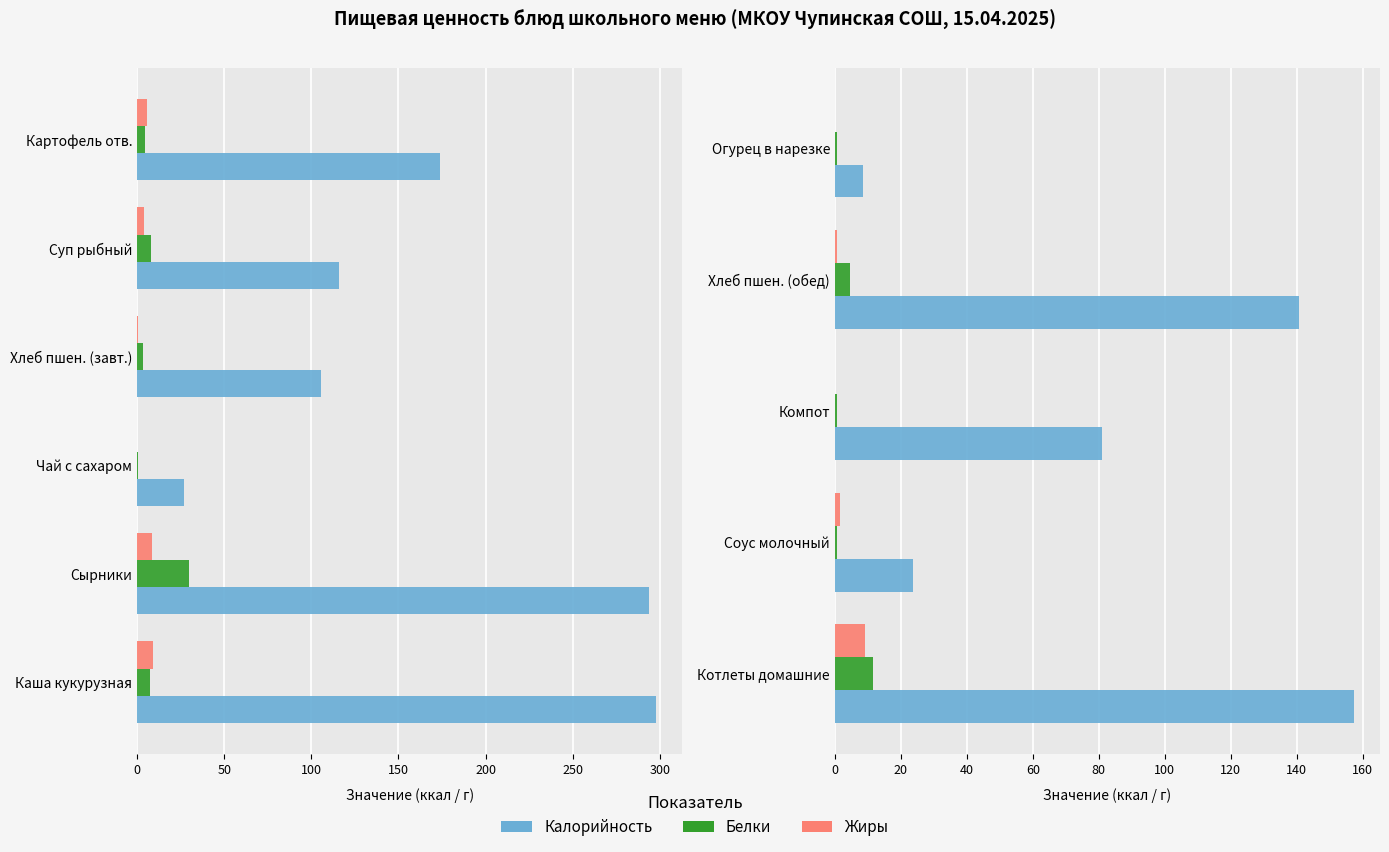

At Огурец в нарезке, list the series in order from largest to smallest.

Калорийность, Белки, Жиры